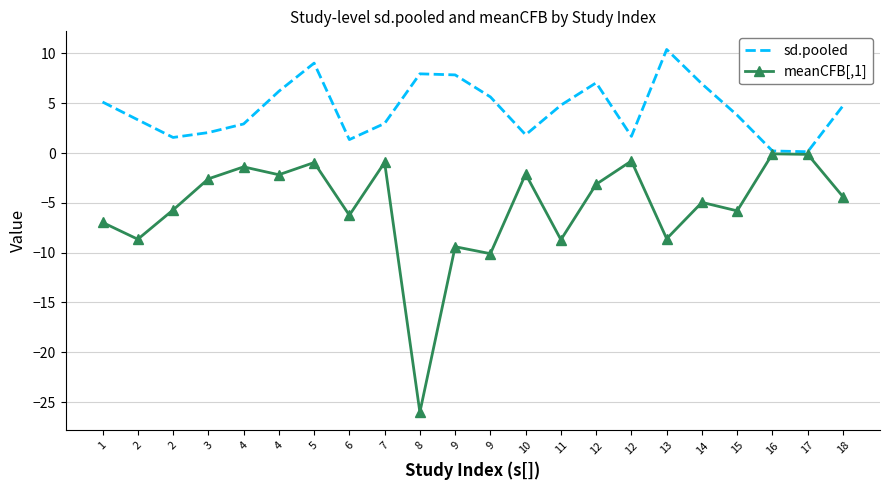

At which category does meanCFB[,1] reach its first local valley?

2